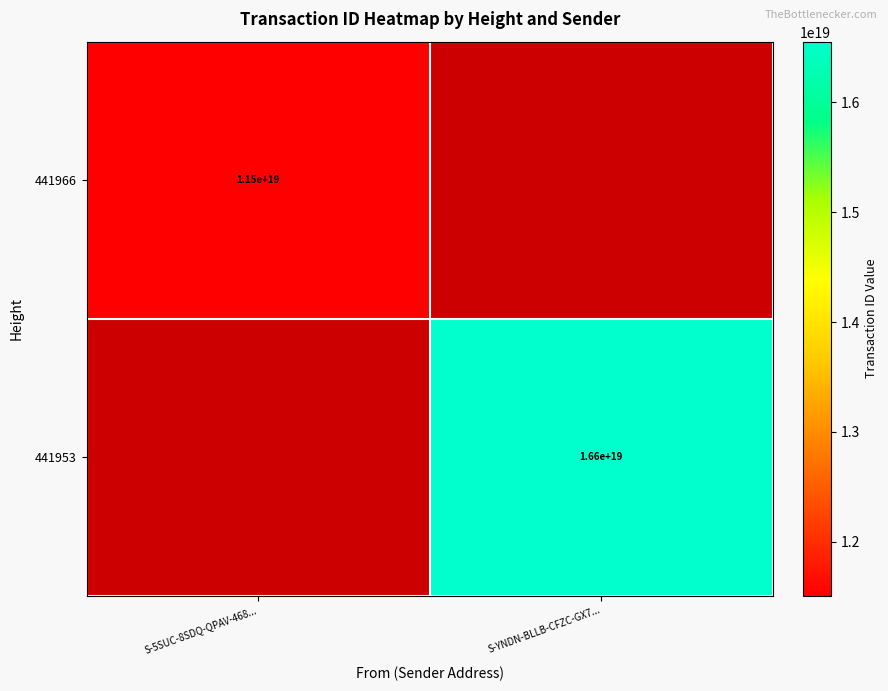

How many categories are shown in the chart?

2